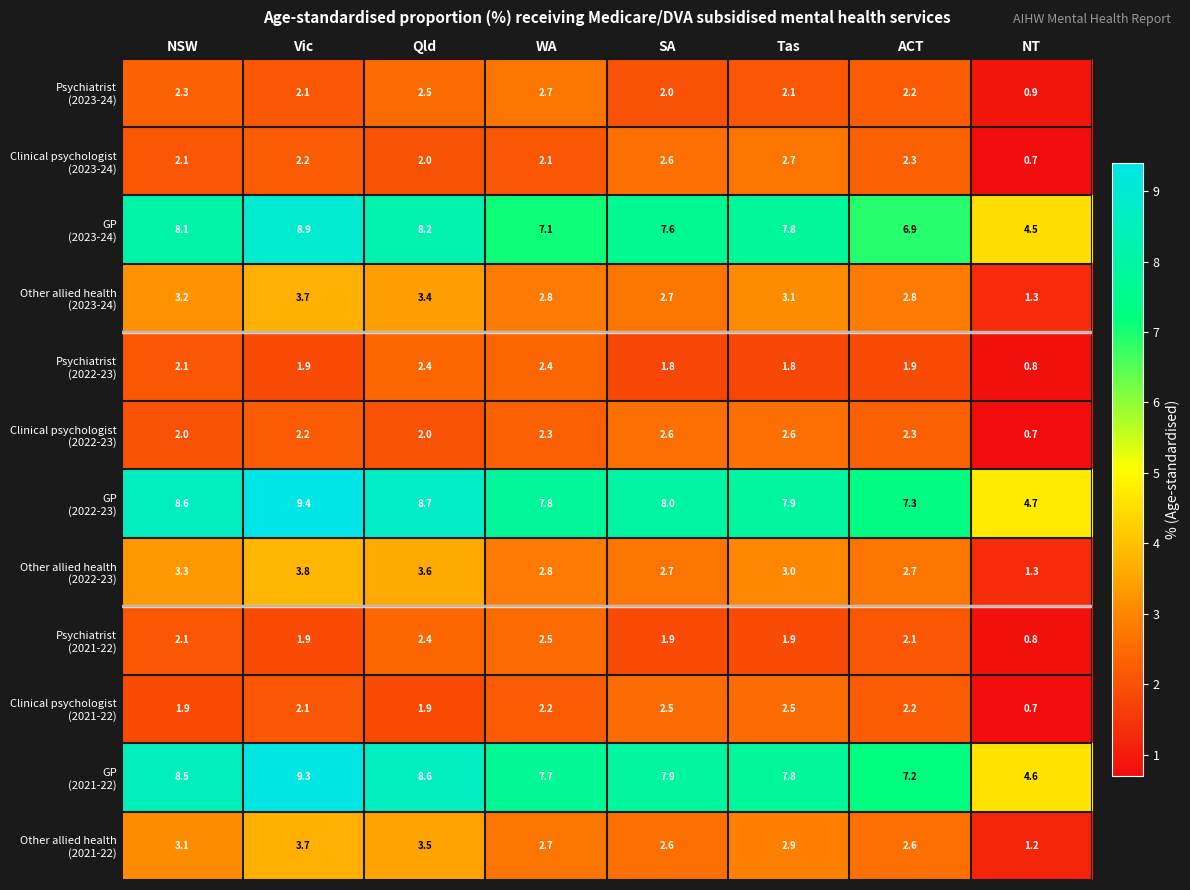

Count the number of data series in this chart.

12